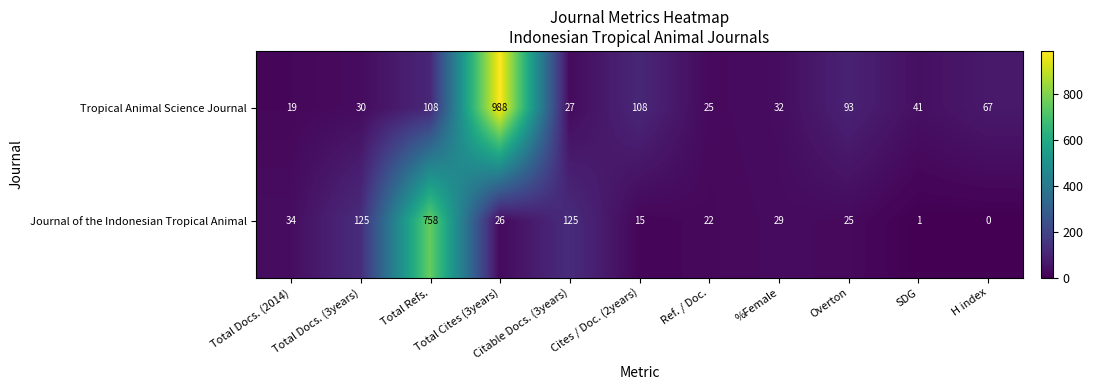

What is the difference between the maximum and minimum values in the Tropical Animal Science Journal series?

969